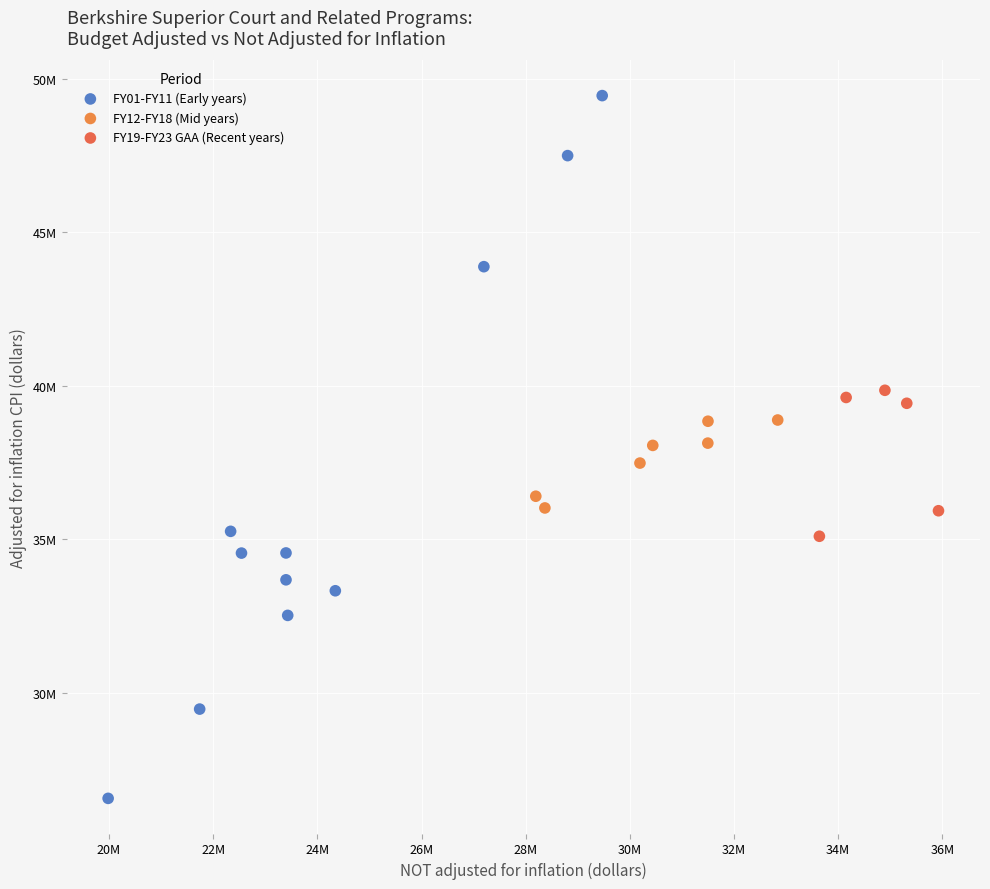

What are all the series names shown in the legend?

FY01-FY11 (Early years), FY12-FY18 (Mid years), FY19-FY23 GAA (Recent years)